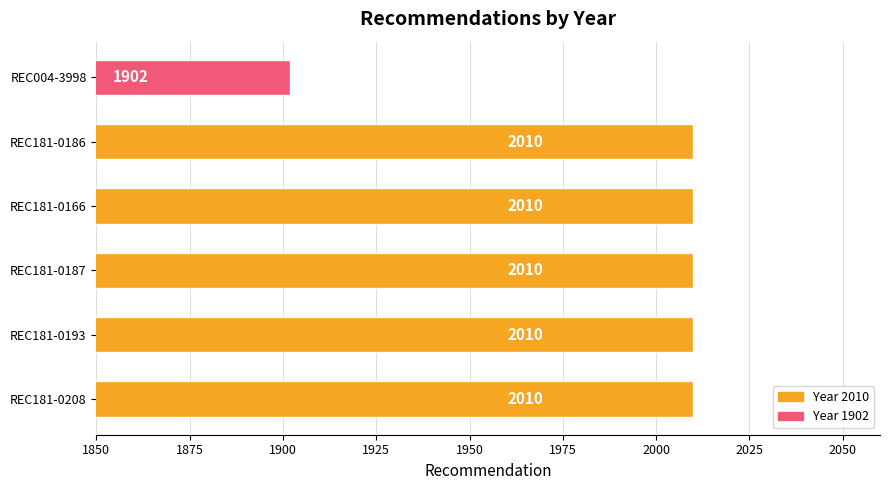

Reading bottom to top, what are all the values shown in this chart?

2010	2010	2010	2010	2010	1902